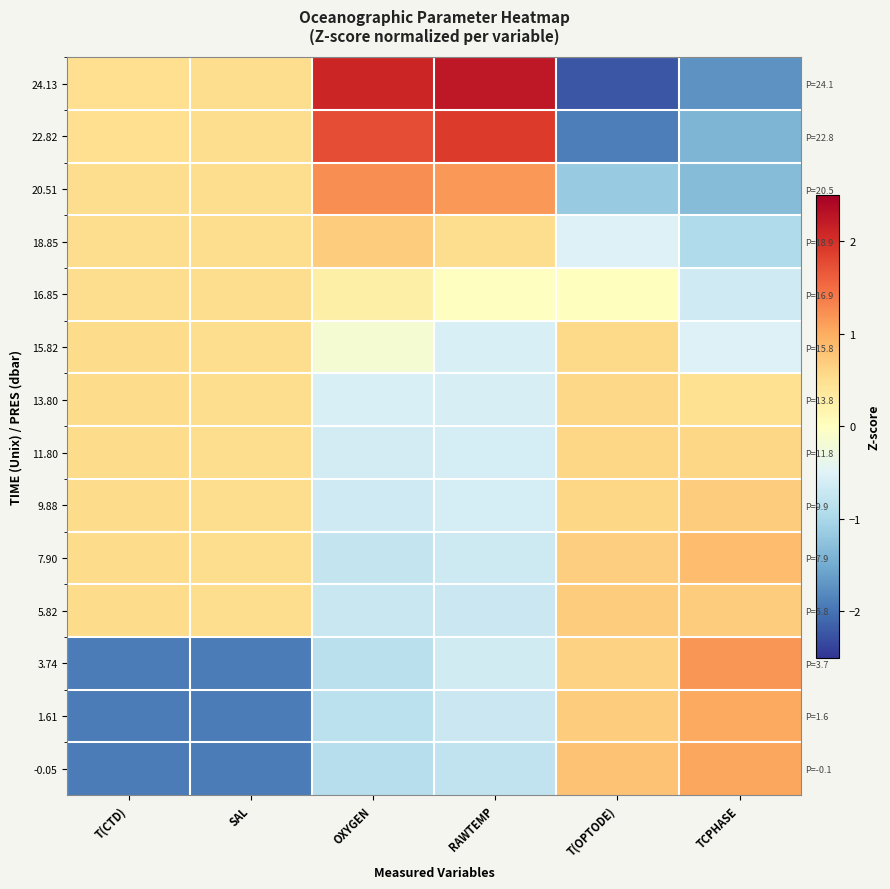

What is the spread (max minus min) of values at T(CTD)?

2.4